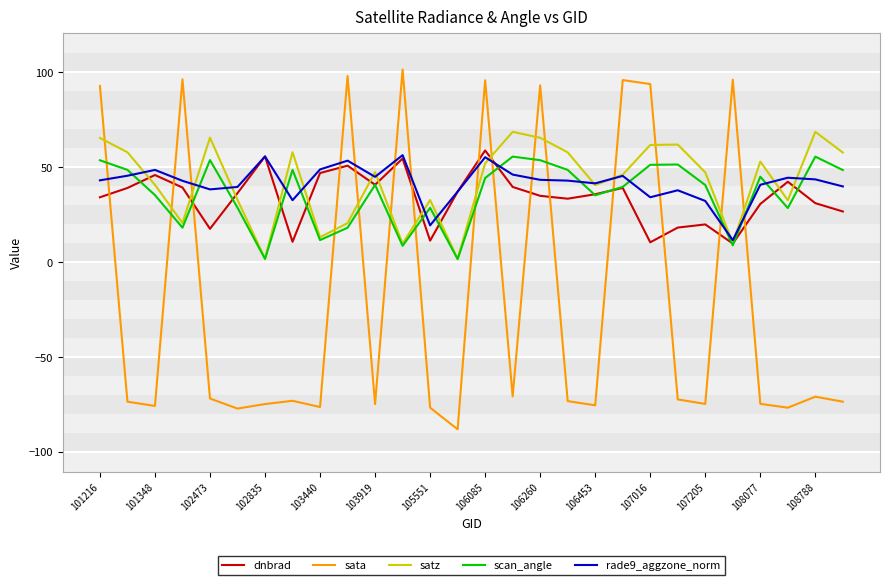

Which series ends up on top after the final intersection of sata and dnbrad?

dnbrad